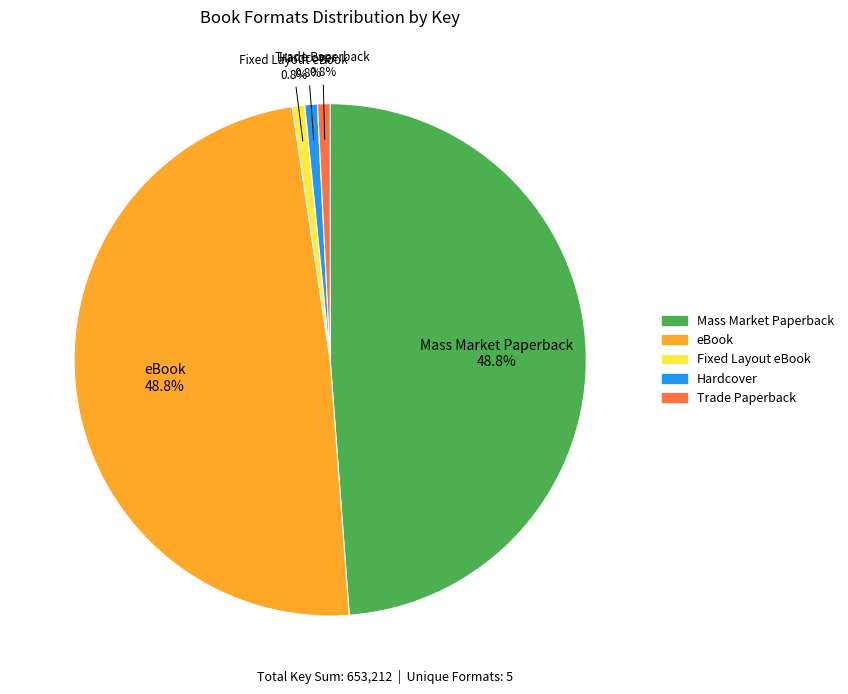

What is the ratio of the value at eBook to the value at Fixed Layout eBook?

61.6